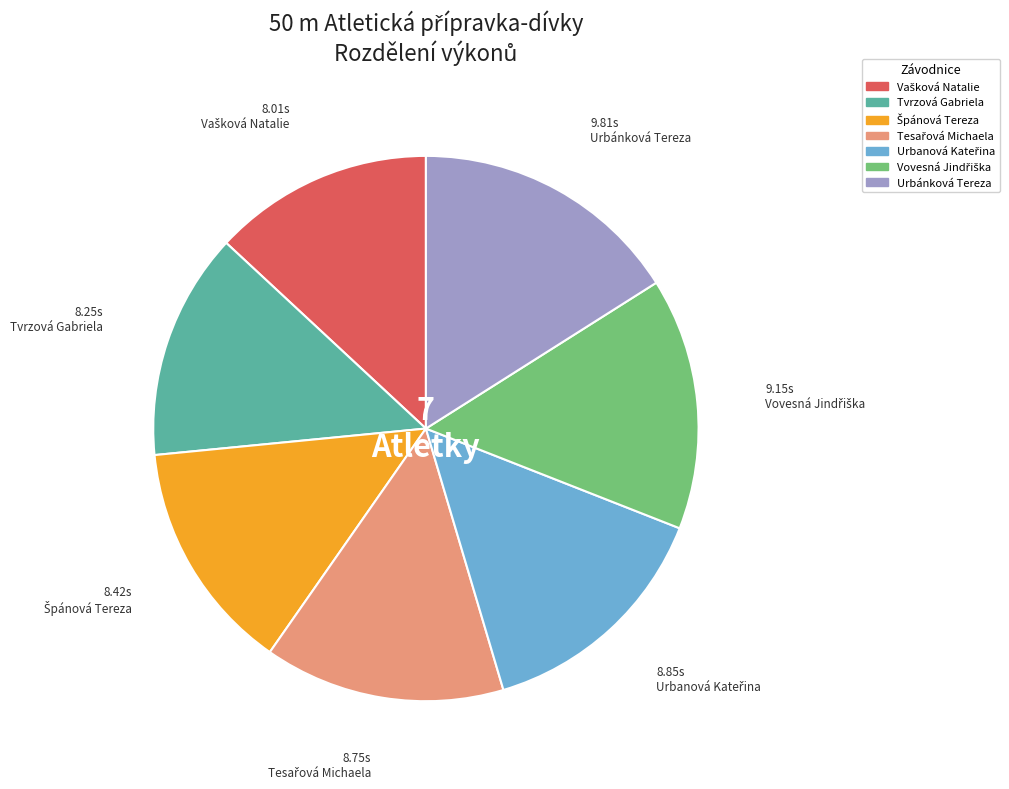

True or false: Tvrzová Gabriela accounts for 19% of the total.

False